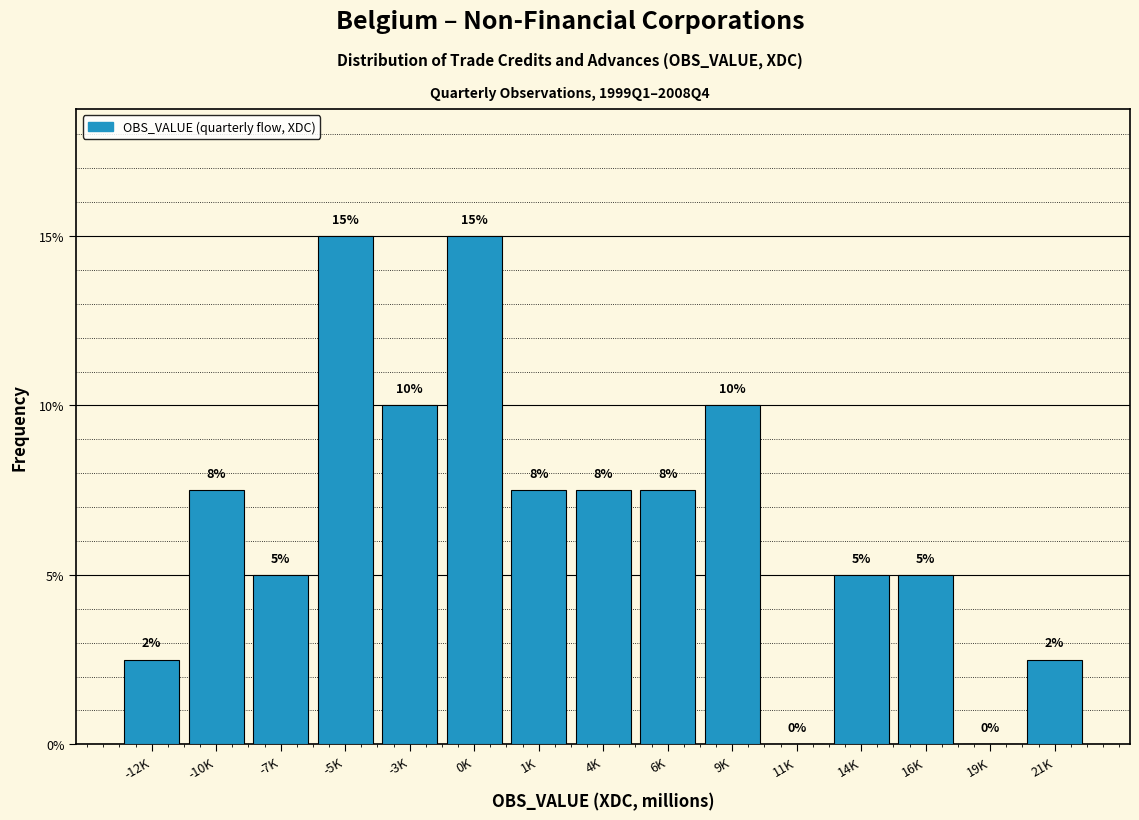

Are the bars horizontal?

No